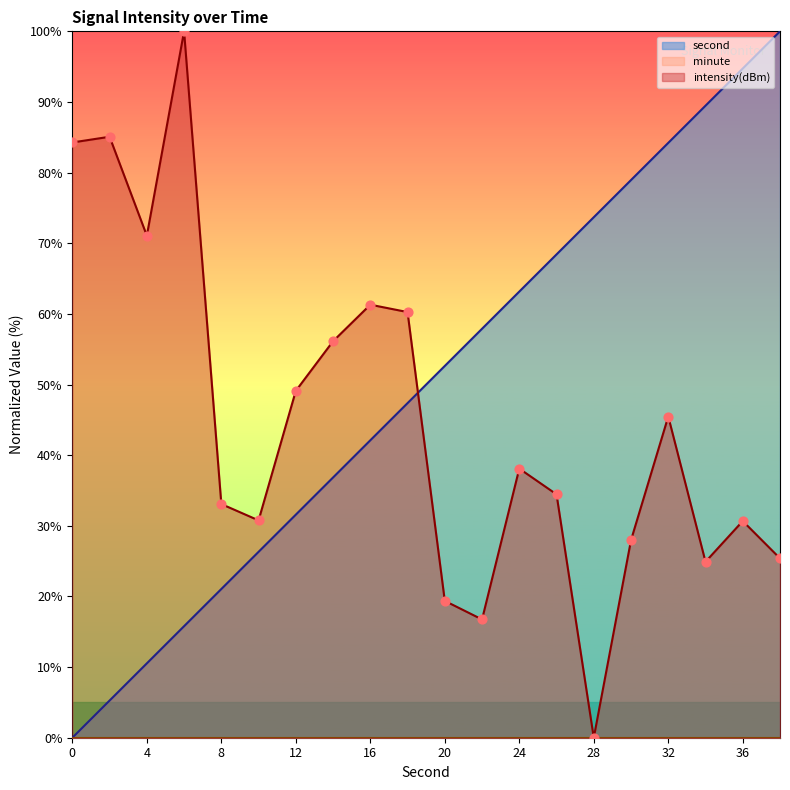

Which series has the largest total across all categories?

second